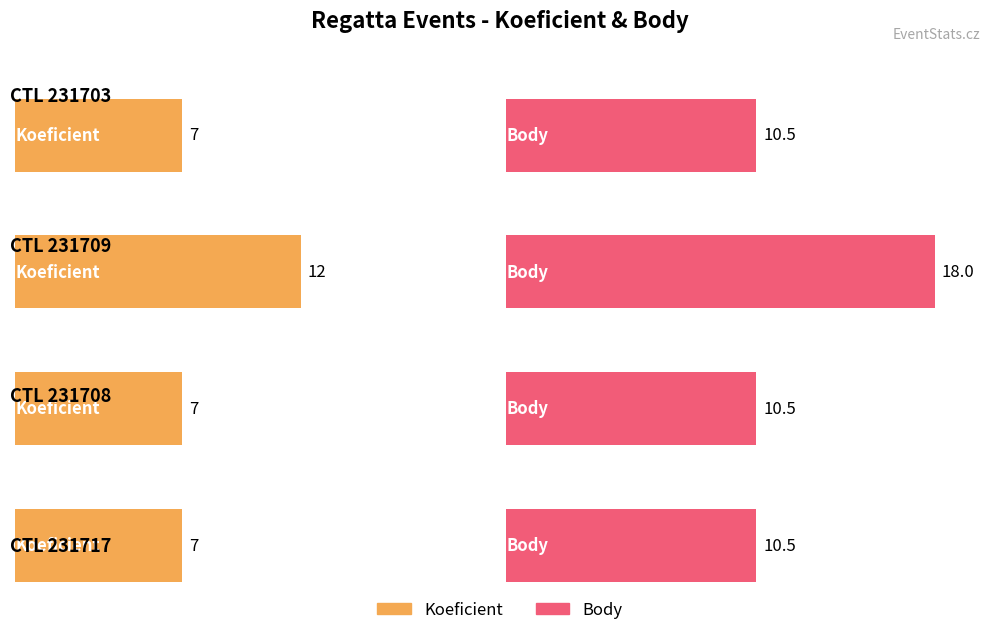

What is the sum of the Body values at 231717 and 231703?

21.0